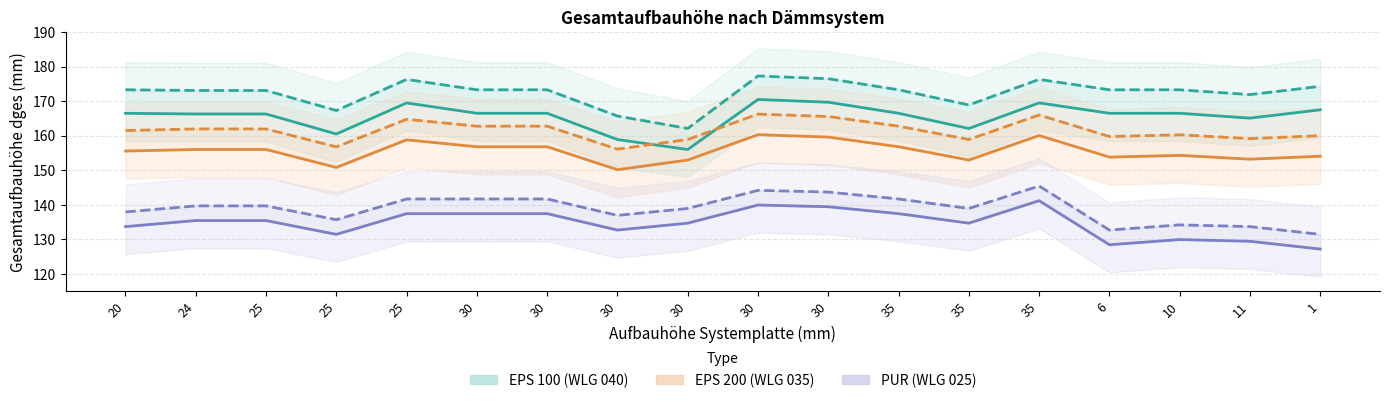

At how many categories does at least one series exceed 132?

18